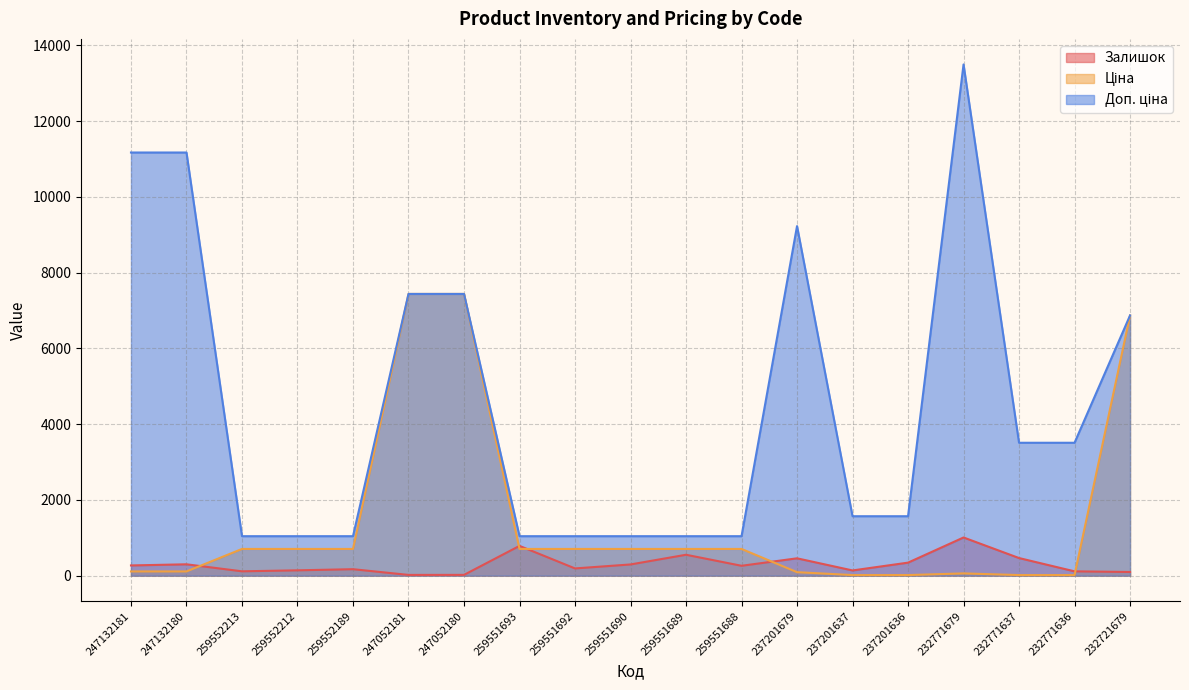

At which label does Залишок first exceed 261?

247132181